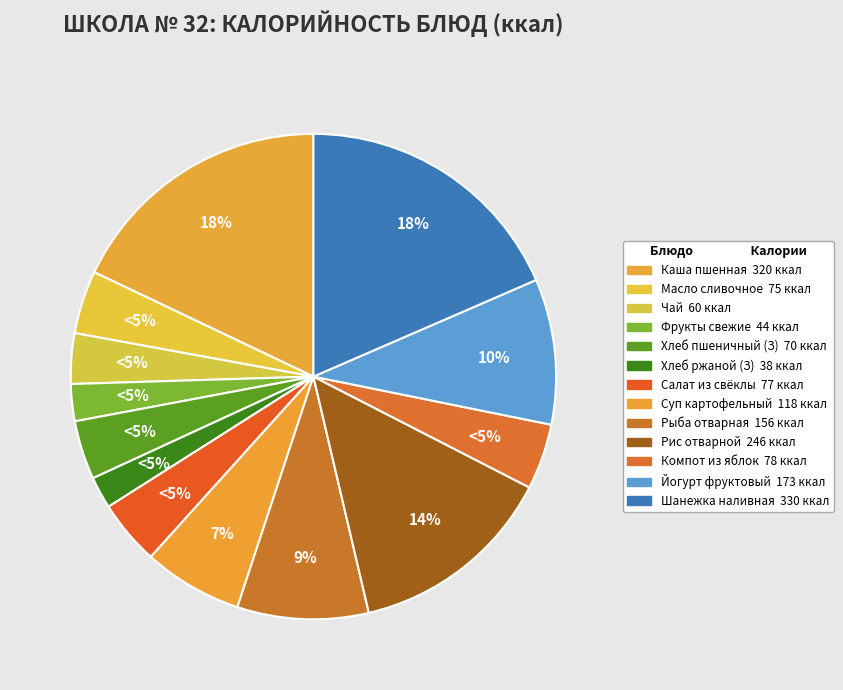

Does ХЛЕБ РЖАНОЙ (завтрак) represent more than half of the total?

No